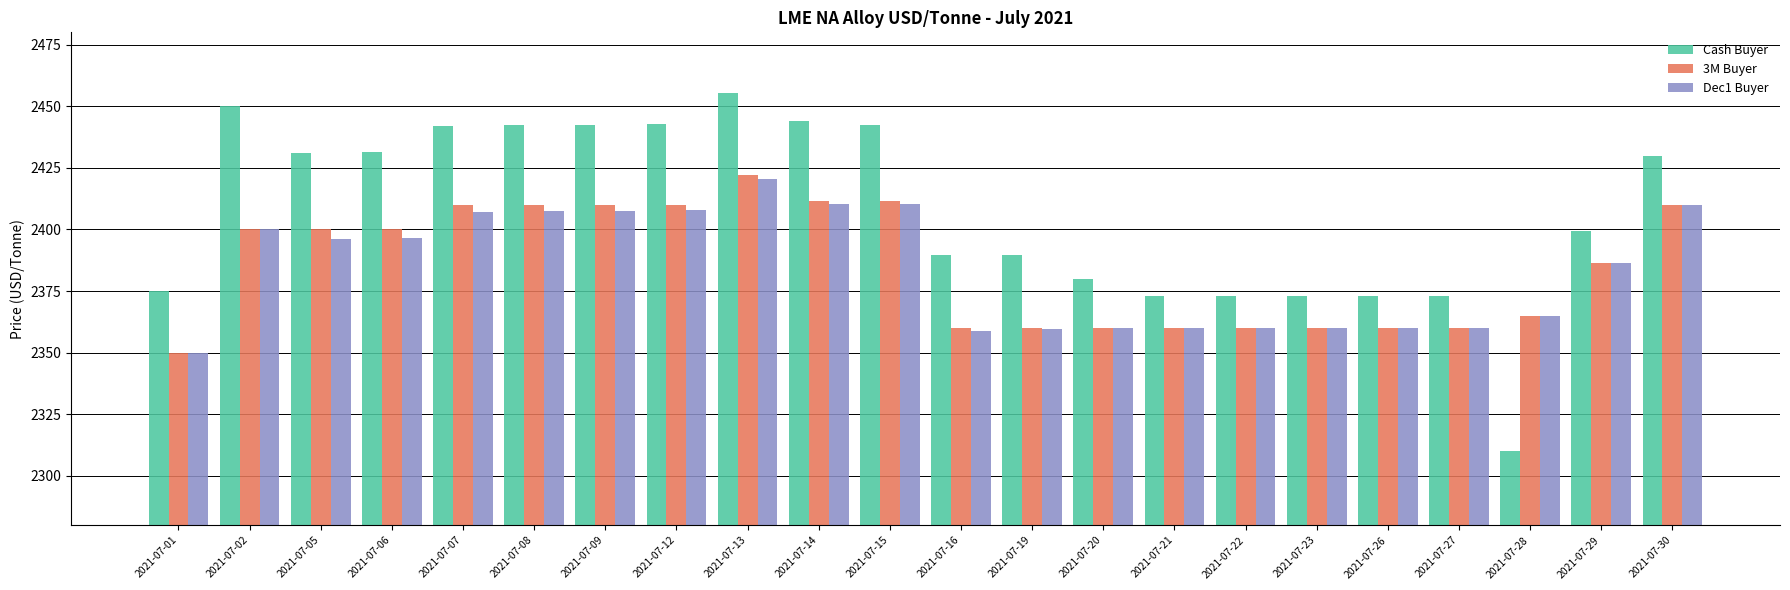

How many distinct data groups are displayed?

3